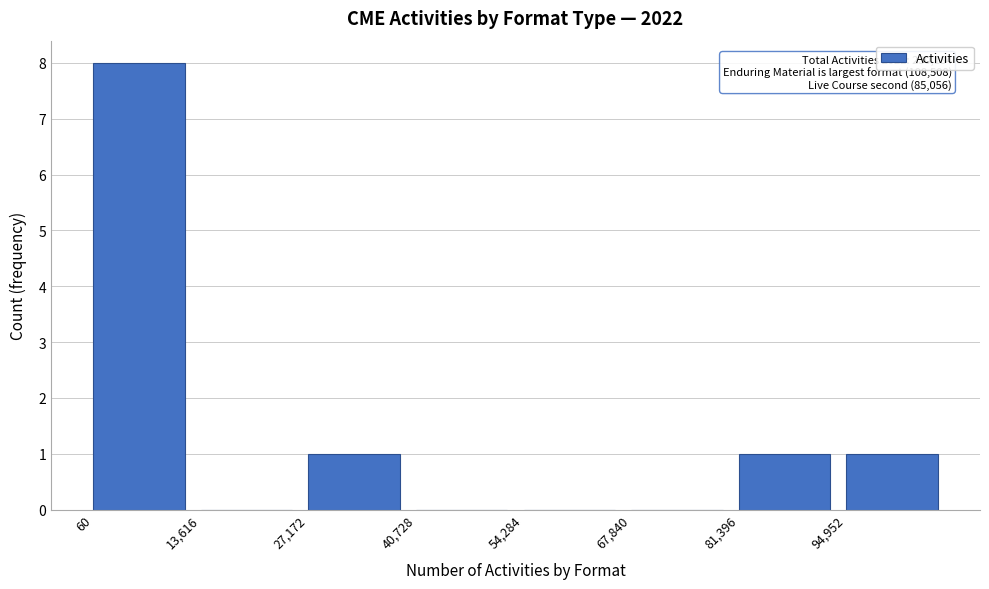

Which range on the x-axis has the tallest bar?

0 to 14000